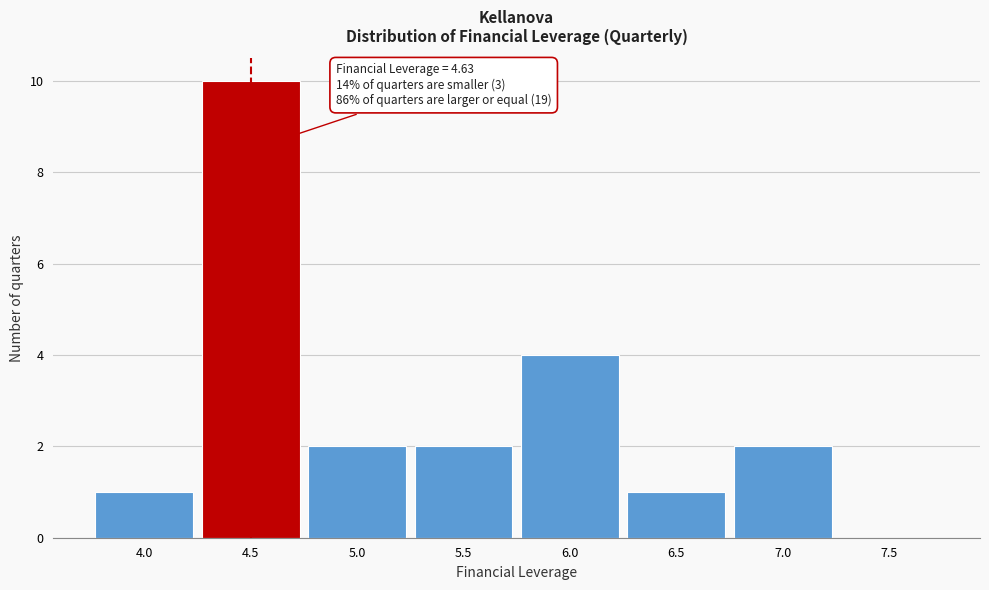

Reading left to right, transcribe all the data shown in this chart.

4.0=1	4.5=10	5.0=2	5.5=2	6.0=4	6.5=1	7.0=2	7.5=0